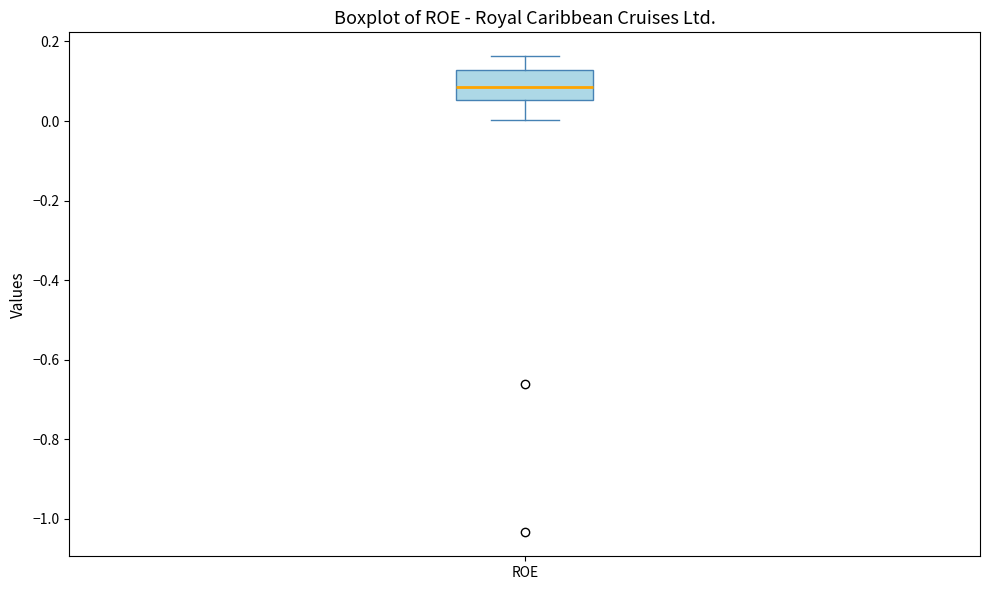

Transcribe this box plot: give where the median line is, the range the box spans, and where the two whiskers end, as read against the y-axis. The values are not printed on the chart, so give them approximately, as read against the axis.

median 0.08, box 0.06 to 0.12, whiskers 0.00 to 0.16